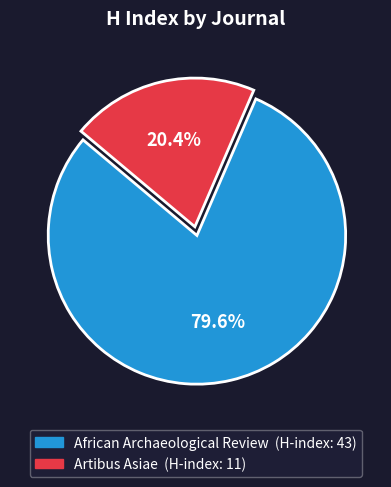

To the nearest percent, what percentage of the pie is African Archaeological Review?

80%